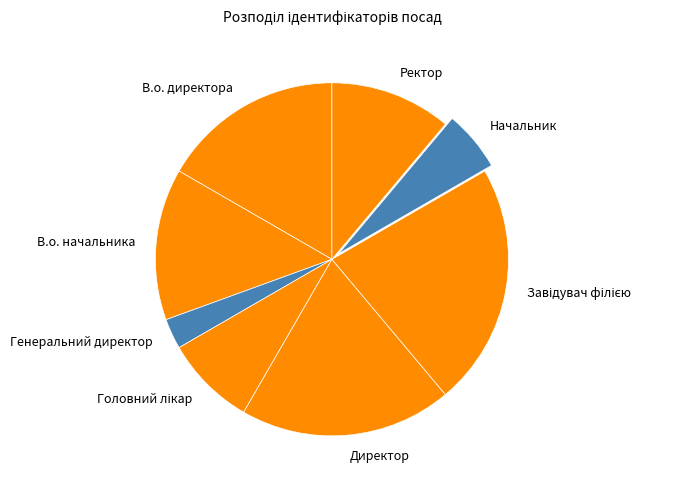

Combined, do Ректор and Начальник account for over 50%?

No